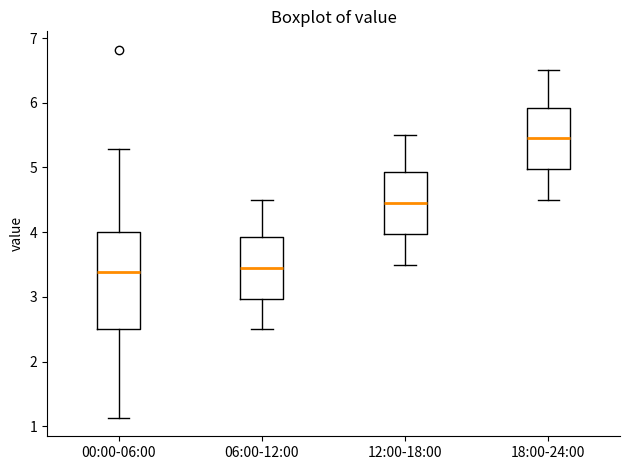

Reading left to right, read every box against the y-axis: the position of its median line, the range the box covers, and the ends of its whiskers. The values are not printed on the chart, so give them approximately, as read against the axis.

00:00-06:00: median 3.4, box 2.5 to 4.0, whiskers 1.1 to 5.3
06:00-12:00: median 3.5, box 3.0 to 3.9, whiskers 2.5 to 4.5
12:00-18:00: median 4.5, box 4.0 to 4.9, whiskers 3.5 to 5.5
18:00-24:00: median 5.5, box 5.0 to 5.9, whiskers 4.5 to 6.5